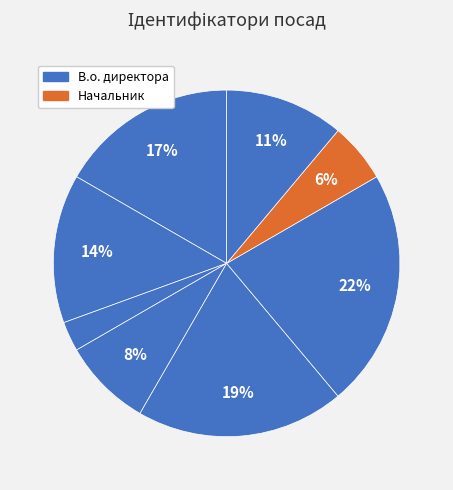

Does any single category account for the majority?

No